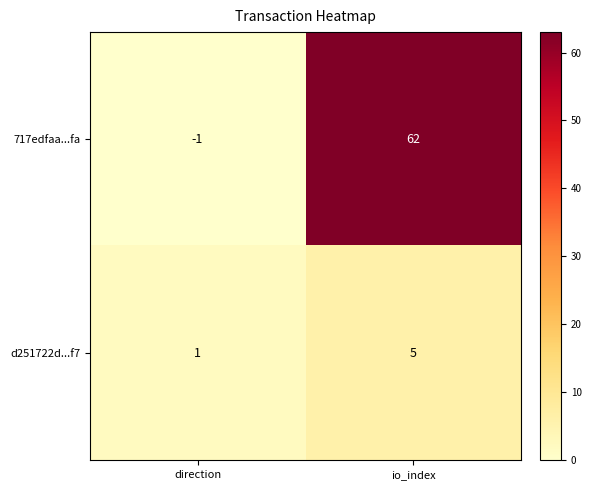

True or false: d251722d...f7 has a value of 0 at direction.

False